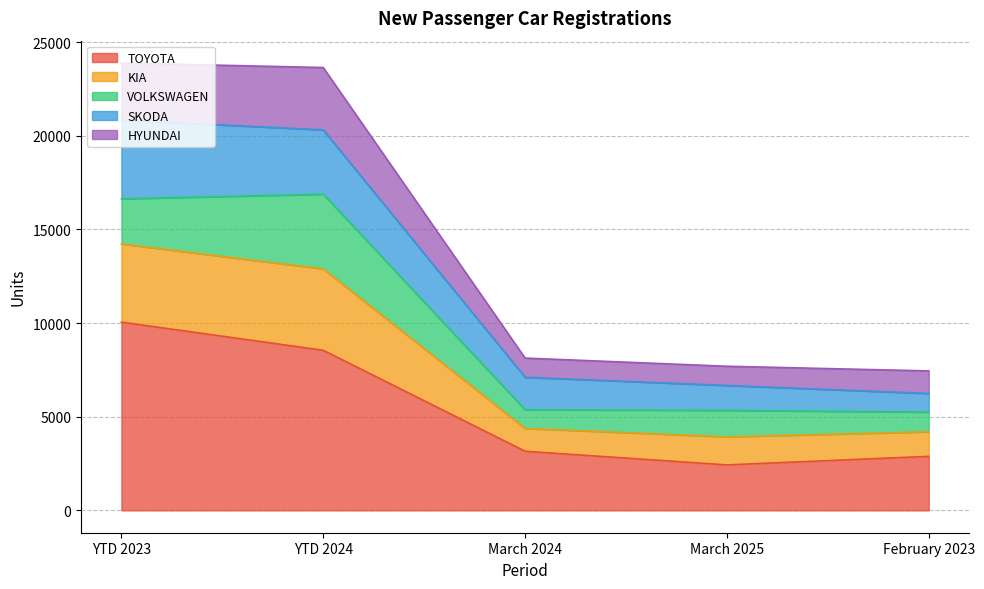

At how many categories does at least one series exceed 17491?

2